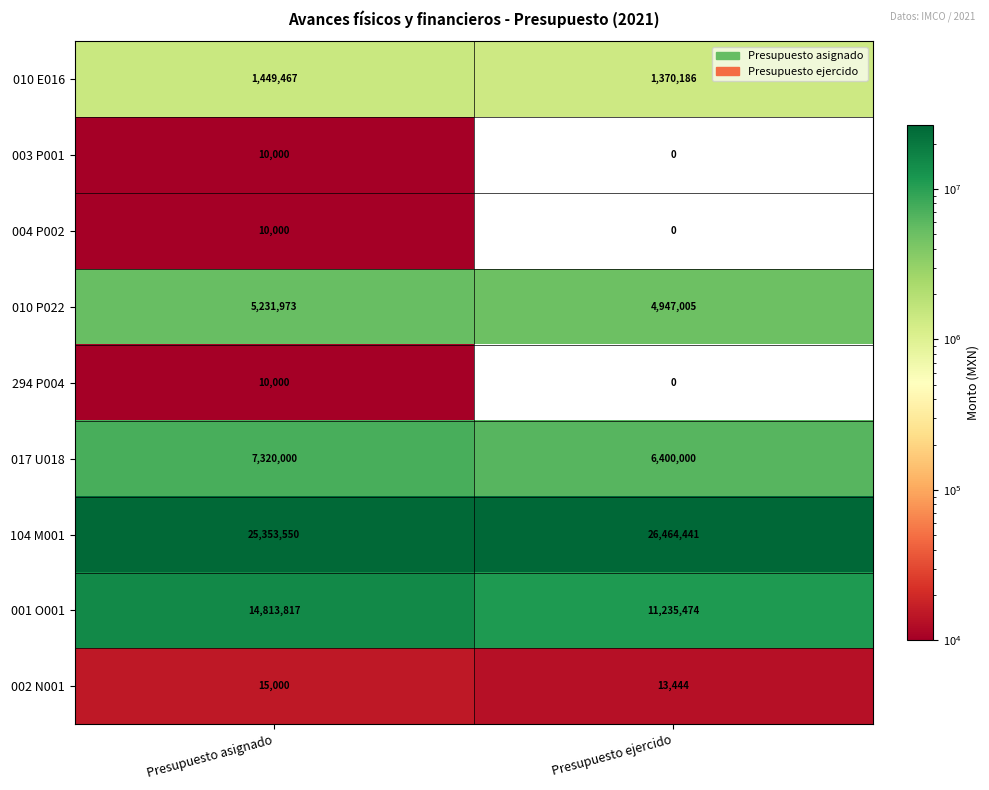

Reading right to left, list all the values displayed in this chart.

010 E016: 1370186	1449467
003 P001: 0	10000
004 P002: 0	10000
010 P022: 4947005	5231973
294 P004: 0	10000
017 U018: 6400000	7320000
104 M001: 26464441	25353550
001 O001: 11235474	14813817
002 N001: 13444	15000